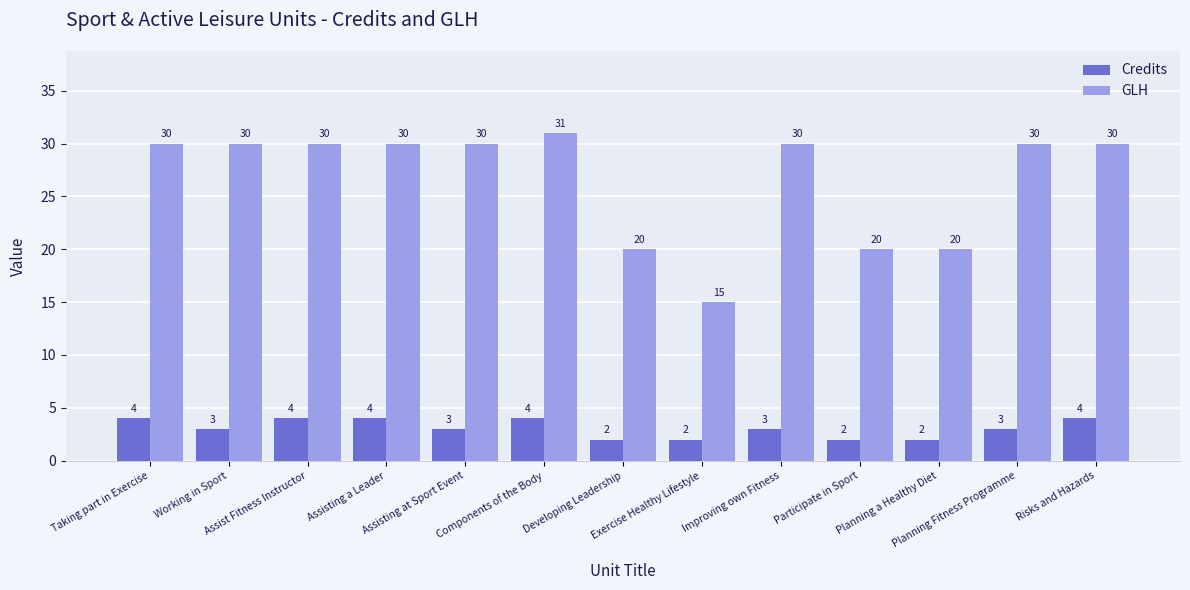

What is the total value across all series at Taking part in Exercise?

34